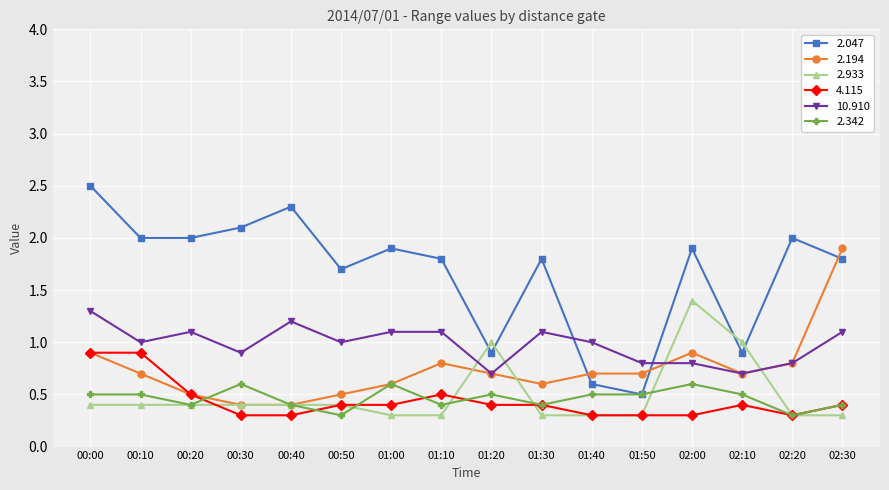

Reading right to left, what are all the values shown in this chart?

2.047: 02:30=1.8	02:20=2.0	02:10=0.9	02:00=1.9	01:50=0.5	01:40=0.6	01:30=1.8	01:20=0.9	01:10=1.8	01:00=1.9	00:50=1.7	00:40=2.3	00:30=2.1	00:20=2.0	00:10=2.0	00:00=2.5
2.194: 02:30=1.9	02:20=0.8	02:10=0.7	02:00=0.9	01:50=0.7	01:40=0.7	01:30=0.6	01:20=0.7	01:10=0.8	01:00=0.6	00:50=0.5	00:40=0.4	00:30=0.4	00:20=0.5	00:10=0.7	00:00=0.9
2.933: 02:30=0.3	02:20=0.3	02:10=1.0	02:00=1.4	01:50=0.3	01:40=0.3	01:30=0.3	01:20=1.0	01:10=0.3	01:00=0.3	00:50=0.4	00:40=0.4	00:30=0.4	00:20=0.4	00:10=0.4	00:00=0.4
4.115: 02:30=0.4	02:20=0.3	02:10=0.4	02:00=0.3	01:50=0.3	01:40=0.3	01:30=0.4	01:20=0.4	01:10=0.5	01:00=0.4	00:50=0.4	00:40=0.3	00:30=0.3	00:20=0.5	00:10=0.9	00:00=0.9
10.910: 02:30=1.1	02:20=0.8	02:10=0.7	02:00=0.8	01:50=0.8	01:40=1.0	01:30=1.1	01:20=0.7	01:10=1.1	01:00=1.1	00:50=1.0	00:40=1.2	00:30=0.9	00:20=1.1	00:10=1.0	00:00=1.3
2.342: 02:30=0.4	02:20=0.3	02:10=0.5	02:00=0.6	01:50=0.5	01:40=0.5	01:30=0.4	01:20=0.5	01:10=0.4	01:00=0.6	00:50=0.3	00:40=0.4	00:30=0.6	00:20=0.4	00:10=0.5	00:00=0.5